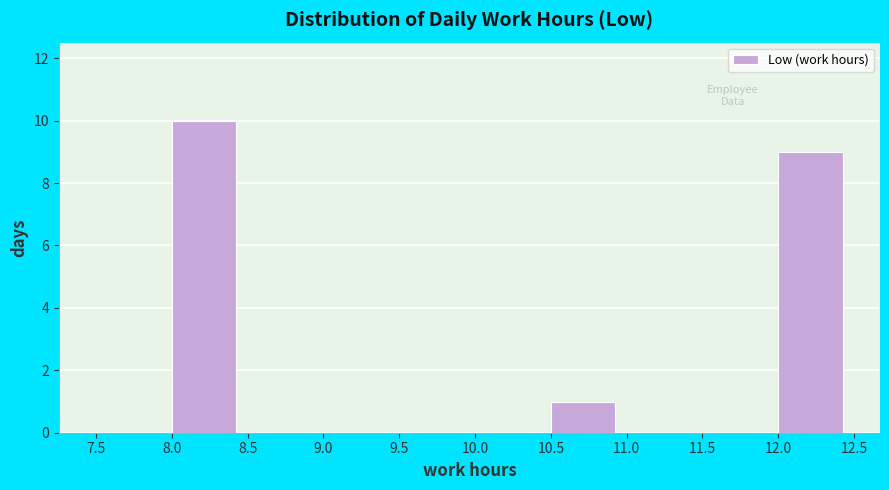

Which range on the x-axis has the tallest bar?

8.0 to 8.5